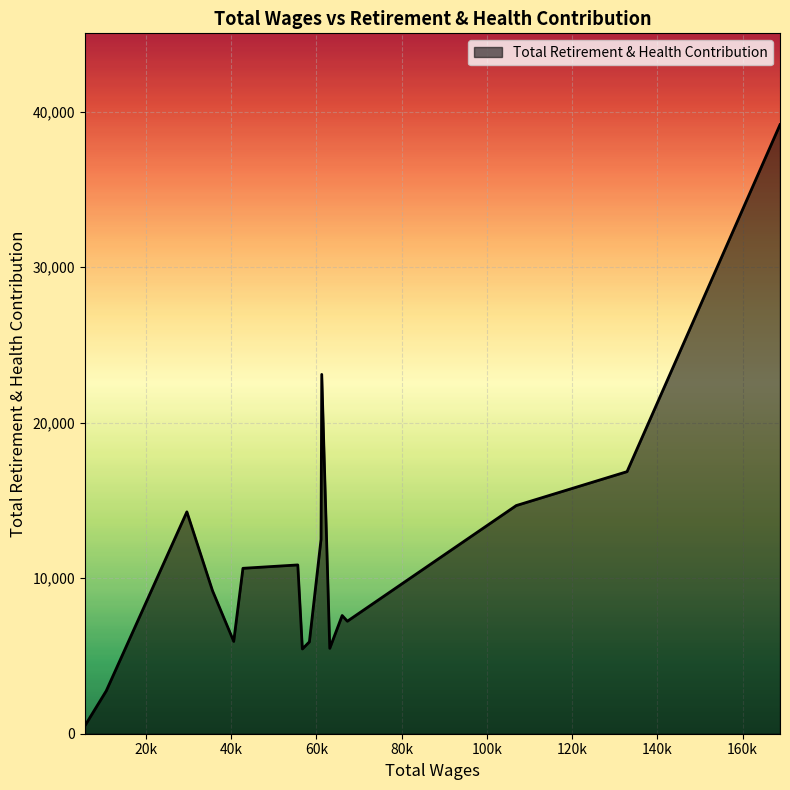

List the labels in order of value, largest first.

168789.55, 61240.19, 132886.69, 106889.04, 29585.4, 61070.32, 55617.76, 42744.08, 35597.94, 66033.29, 67248.17, 40578.73, 58339.13, 63123.04, 56691.72, 10662.73, 5655.04, 5655.04